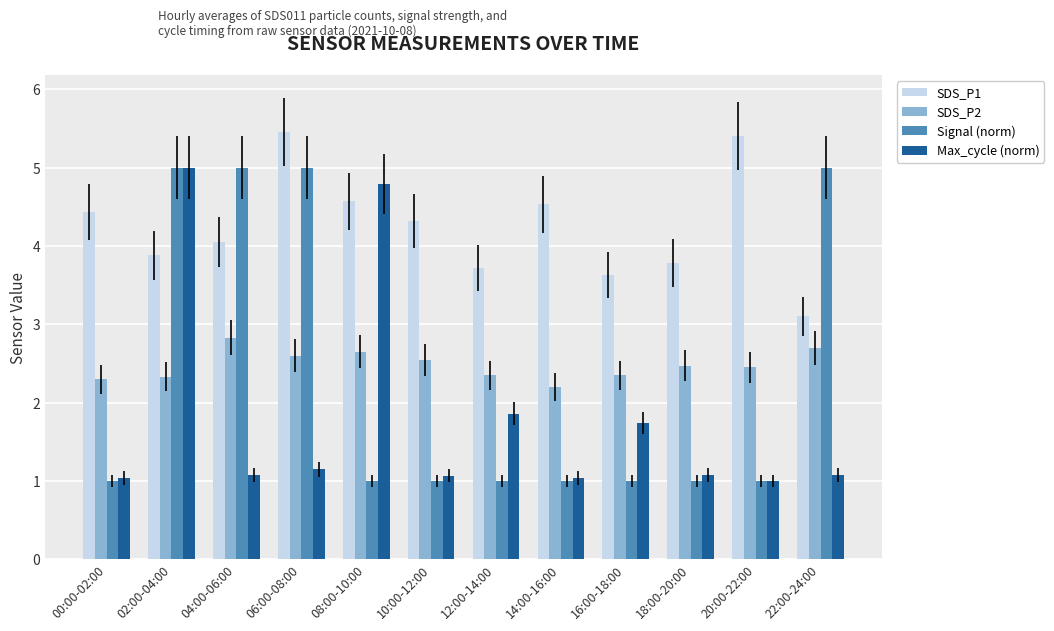

At which label does SDS_P2 reach its peak?

04:00-06:00